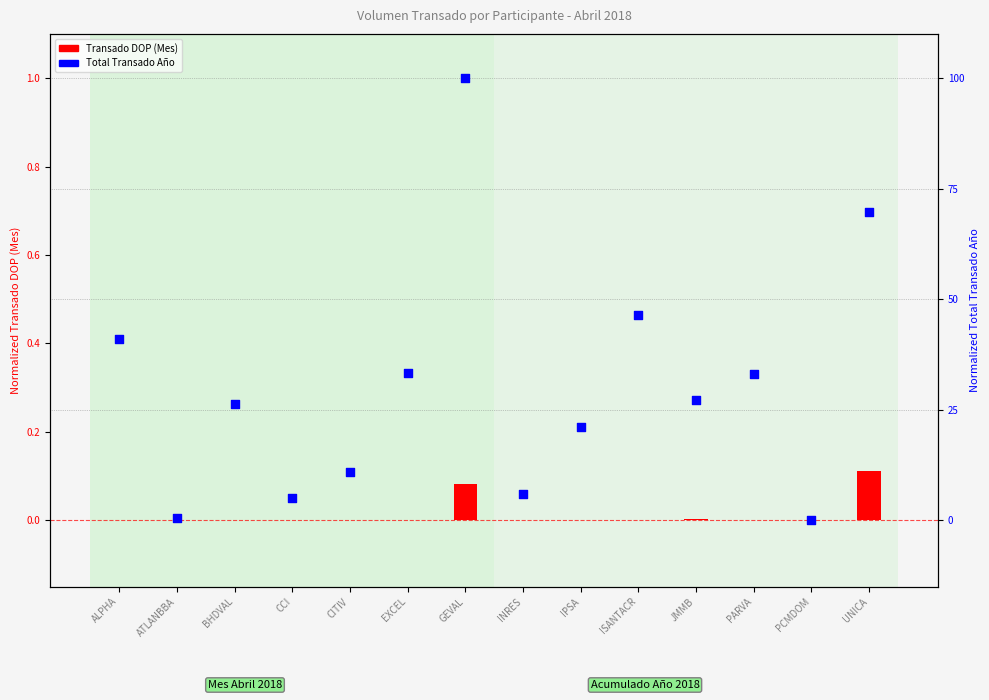

Which series has the widest spread of Y values?

Total Transado Año